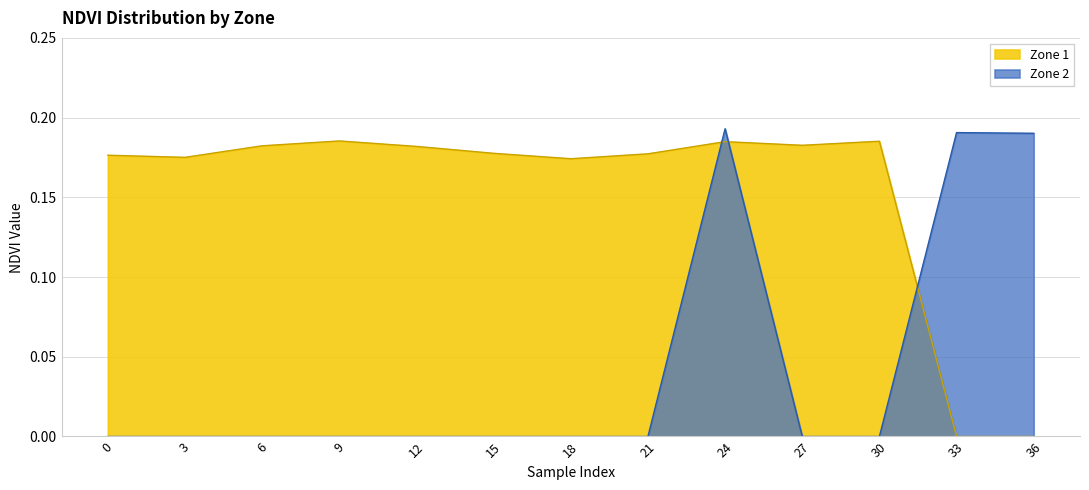

What is the total value across all series at 3?

0.2